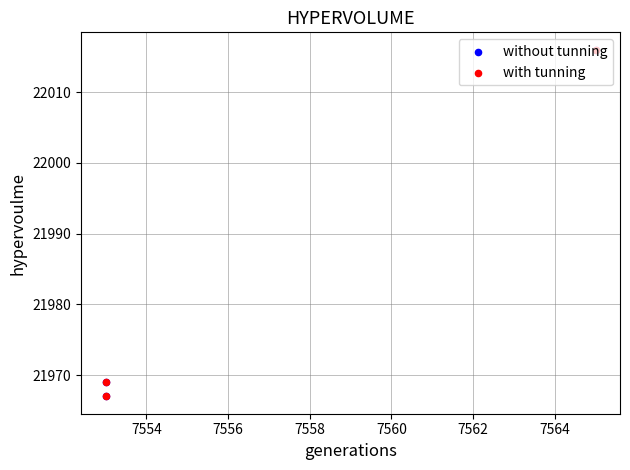

Which series has the largest total across all categories?

without tunning